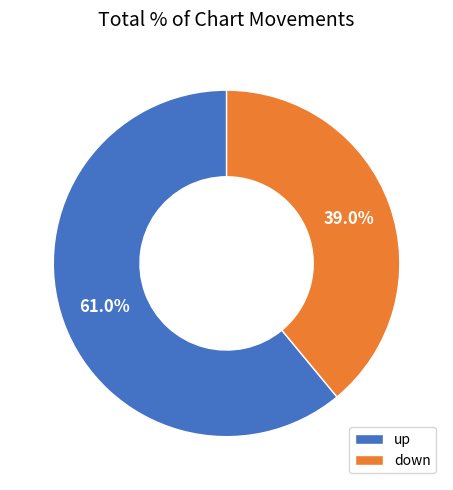

Does up represent more than half of the total?

Yes